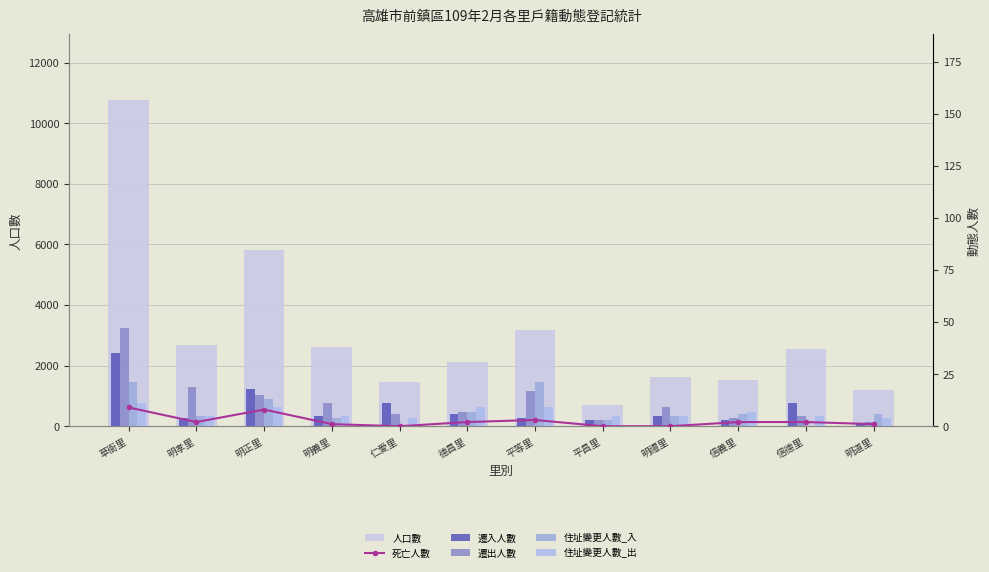

True or false: 死亡人數 has a value of 3 at 平等里.

True